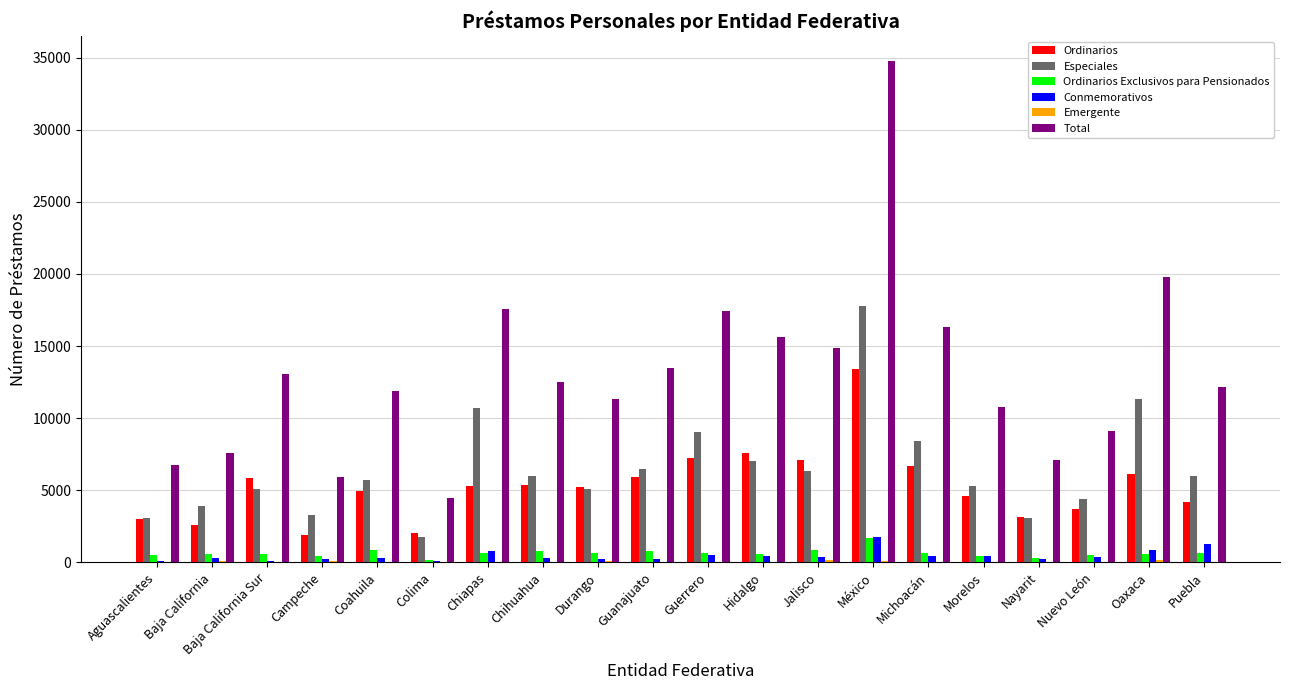

Between Campeche and Chihuahua, which series saw the biggest shift?

Total